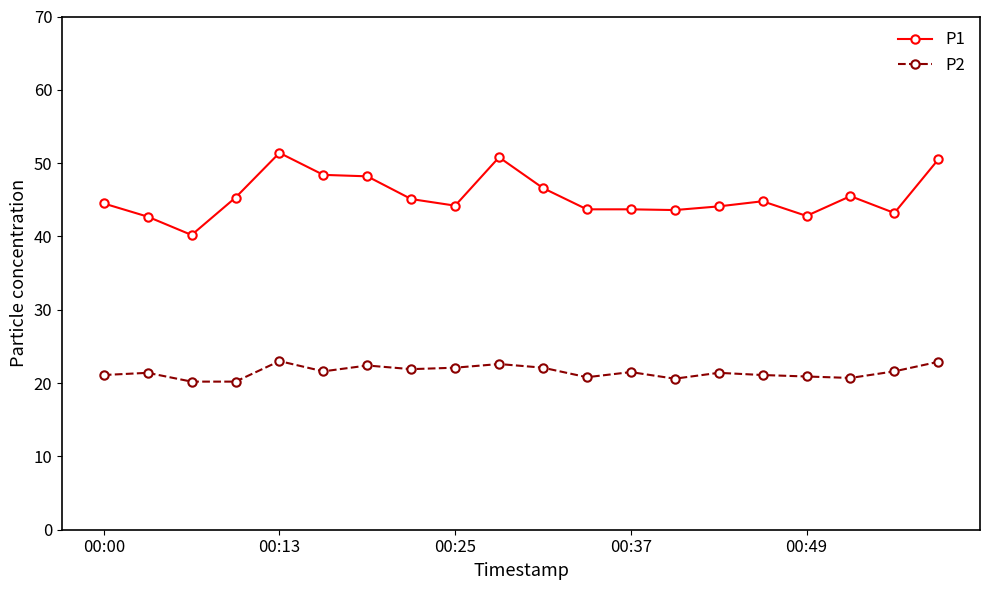

True or false: P2 and P1 cross at least once.

False